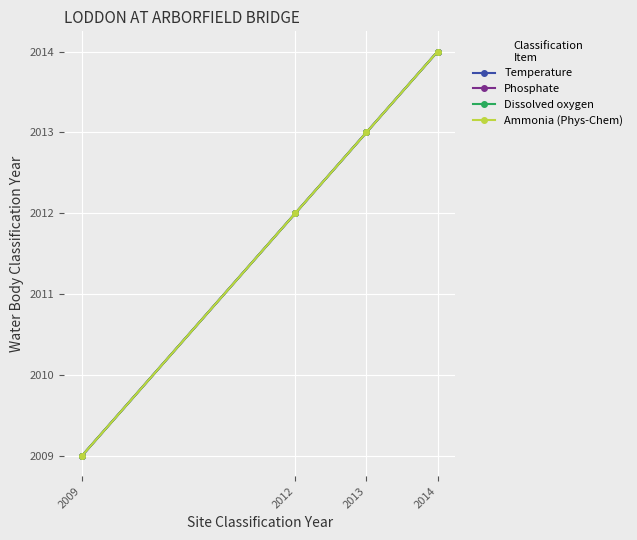

The Dissolved oxygen series shows 2014 at 2014. True or false?

True